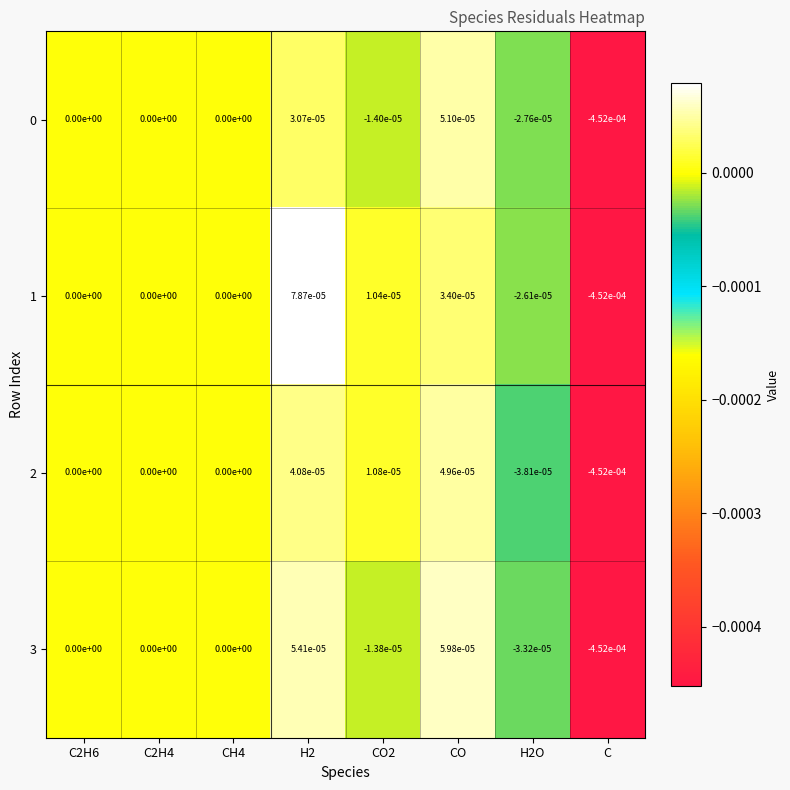

How many data points does each series have?

8